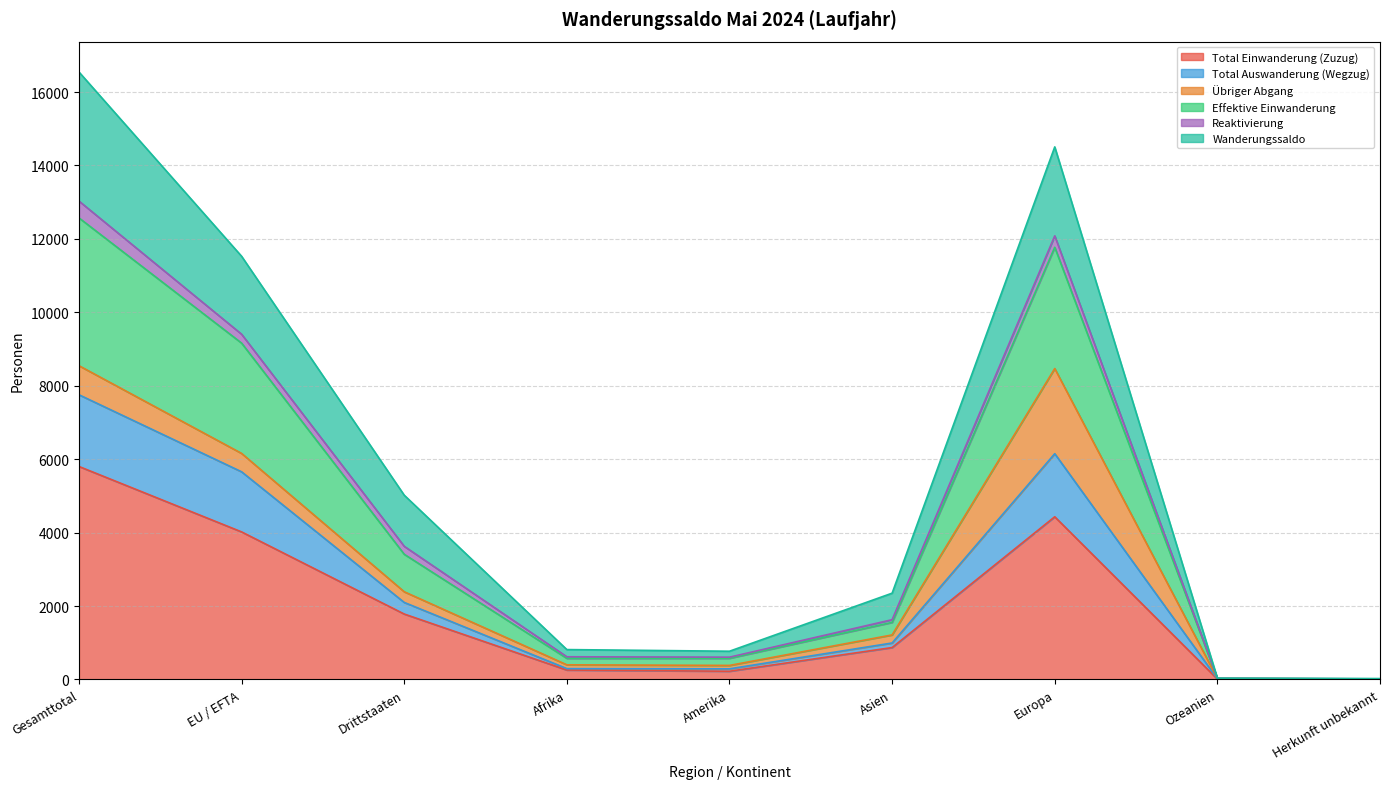

Is it true that Total Auswanderung (Wegzug) equals 13626 at Gesamttotal?

False